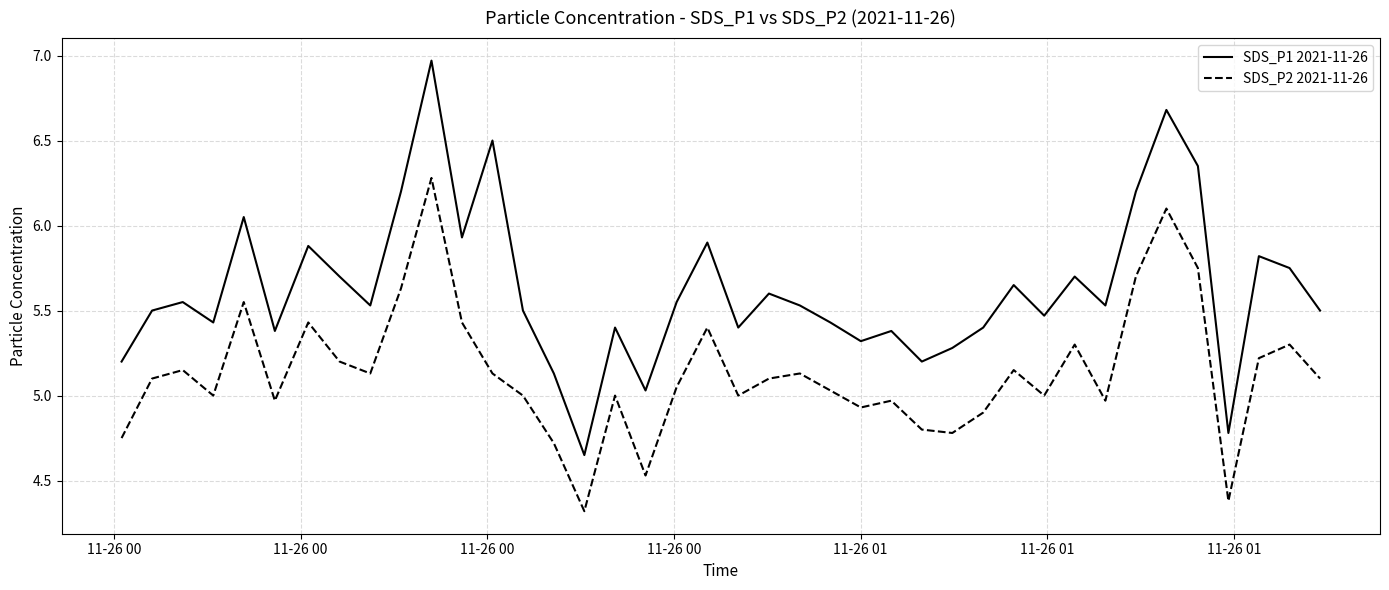

Which series has the widest spread of values?

SDS_P1 2021-11-26